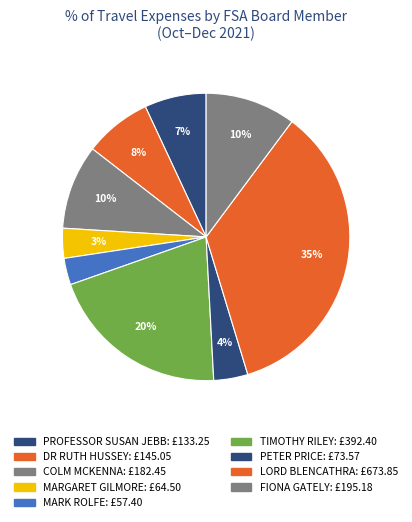

Which slice is the largest?

LORD BLENCATHRA